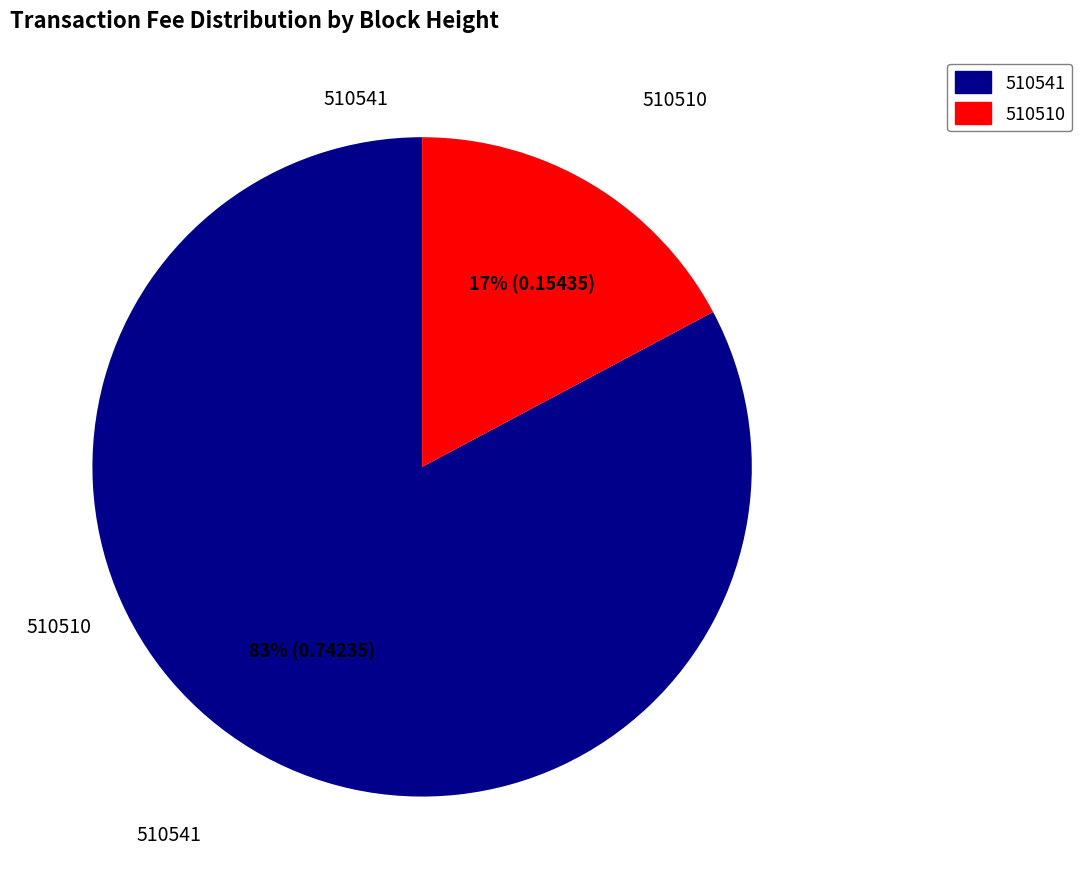

True or false: 510510 accounts for 17% of the total.

True